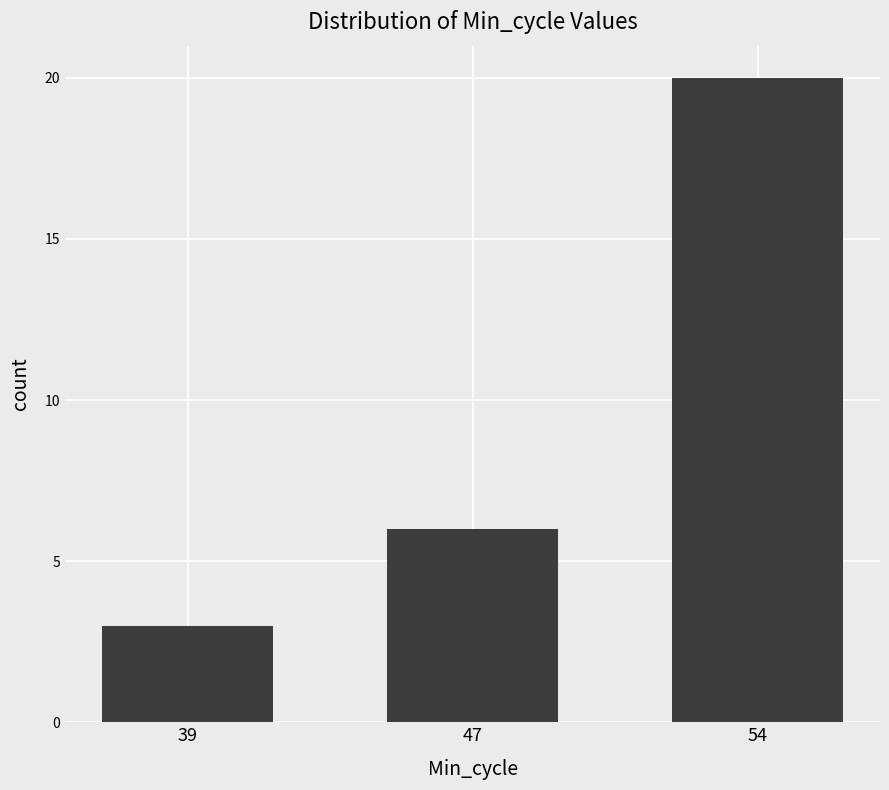

How many series are shown in this chart?

1